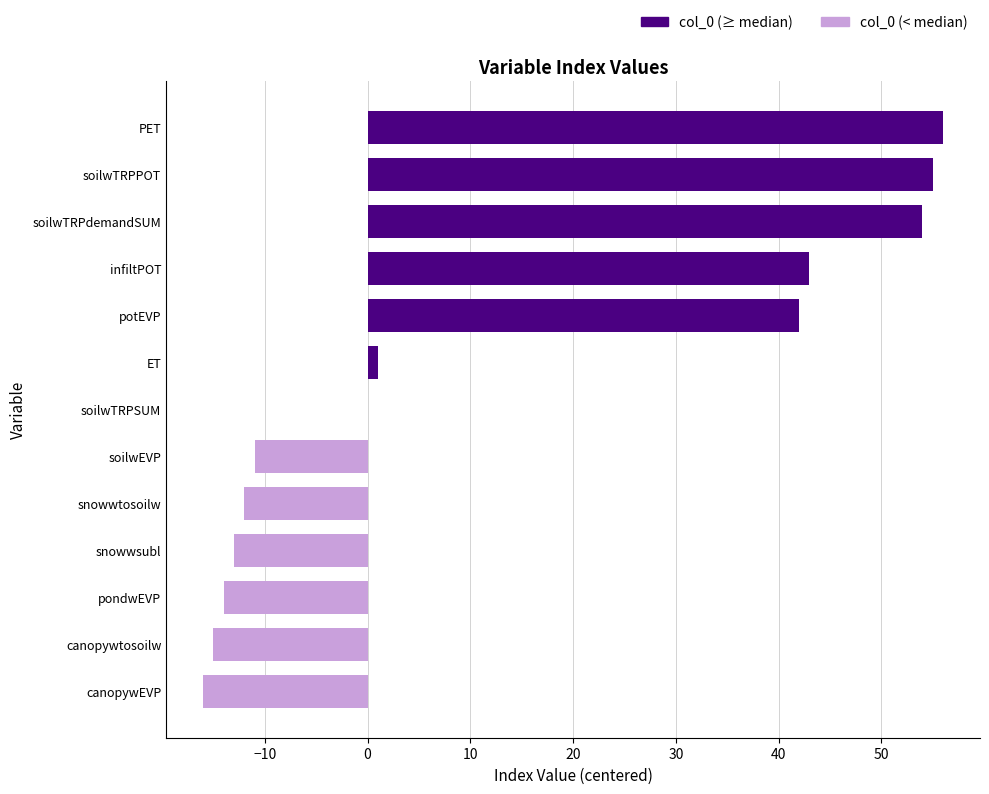

Reading left to right, what are all the values shown in this chart?

col_0 (≥ median): 0	0	0	0	0	0	0	1	42	43	54	55	56
col_0 (< median): -16	-15	-14	-13	-12	-11	0	0	0	0	0	0	0